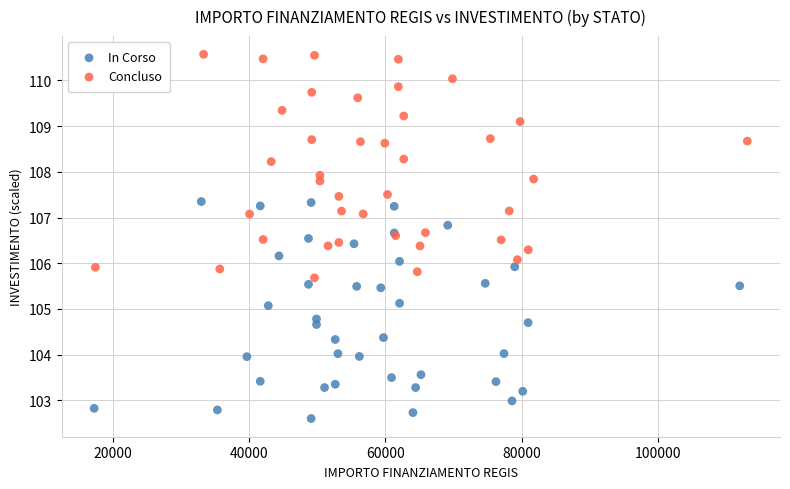

Which series has the largest Y range (max minus min)?

Concluso